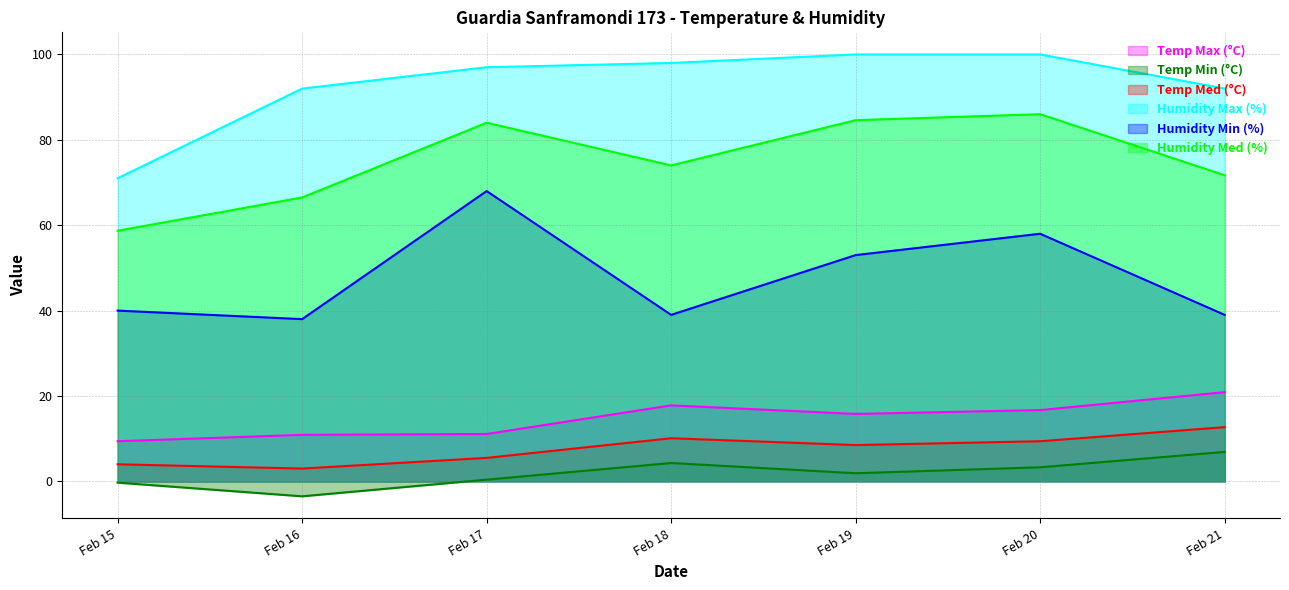

Reading left to right, what are all the values shown in this chart?

Temp Max (°C): 9.4	10.9	11.1	17.8	15.8	16.7	20.9
Temp Min (°C): -0.3	-3.5	0.4	4.3	1.9	3.3	6.9
Temp Med (°C): 4.0	3.0	5.5	10.1	8.5	9.4	12.7
Humidity Max (%): 71.0	92.0	97.0	98.0	100.0	100.0	92.0
Humidity Min (%): 40.0	38.0	68.0	39.0	53.0	58.0	39.0
Humidity Med (%): 58.7	66.5	84.0	74.0	84.6	86.0	71.7